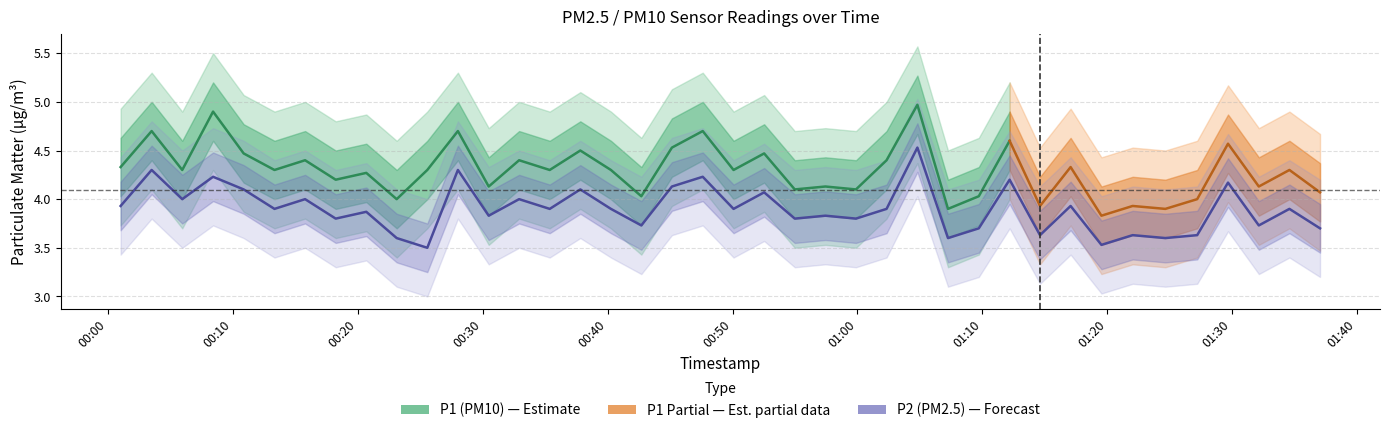

What is the sum of all values?

156.1